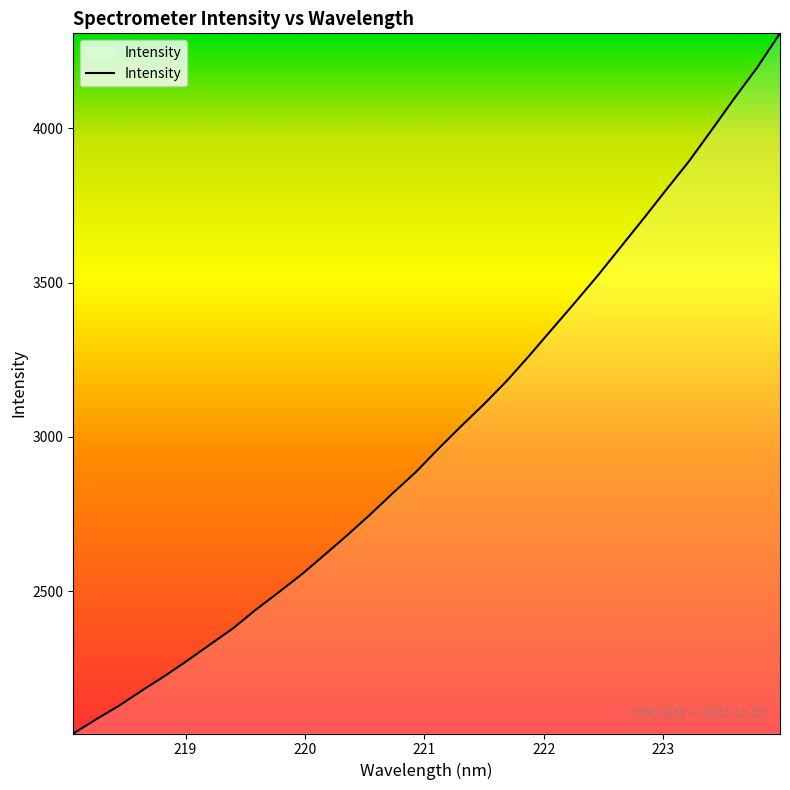

What is the maximum value shown in the chart?

4307.2